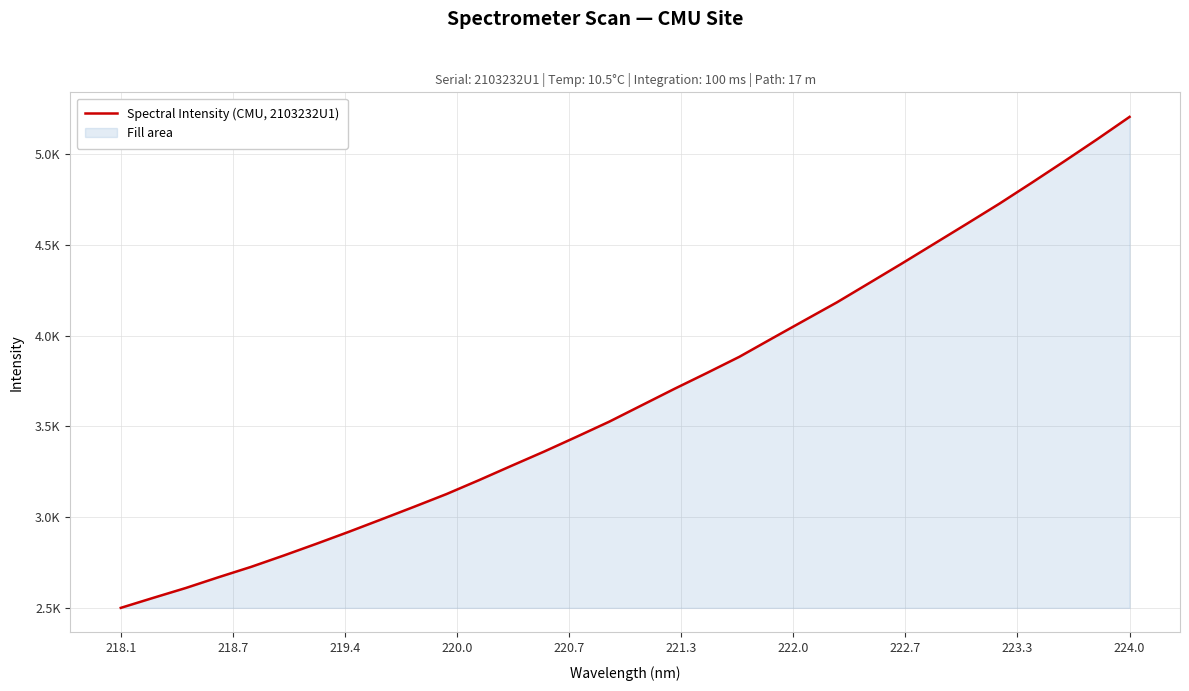

True or false: the data has more than 1 interior local peaks.

False